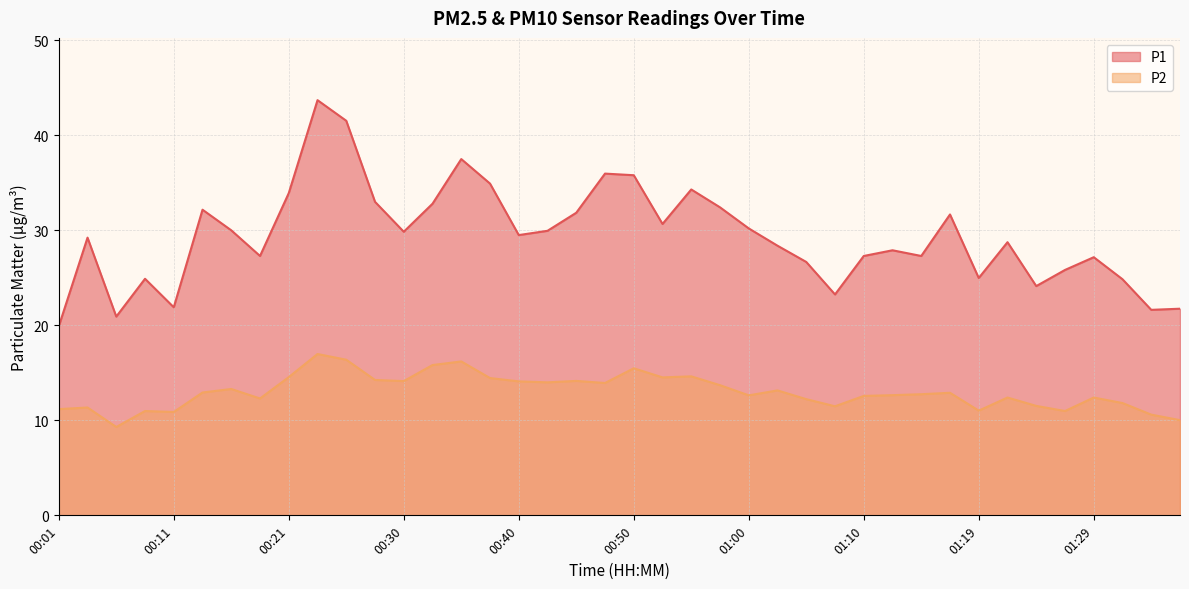

At which category is the sum across all series the highest?

00:23